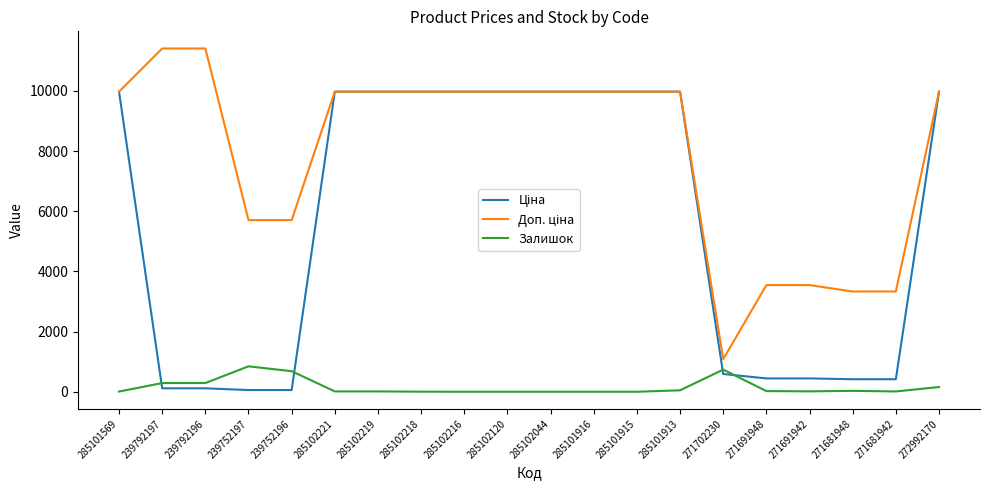

What is the total value across all series at 285101915?

19950.0